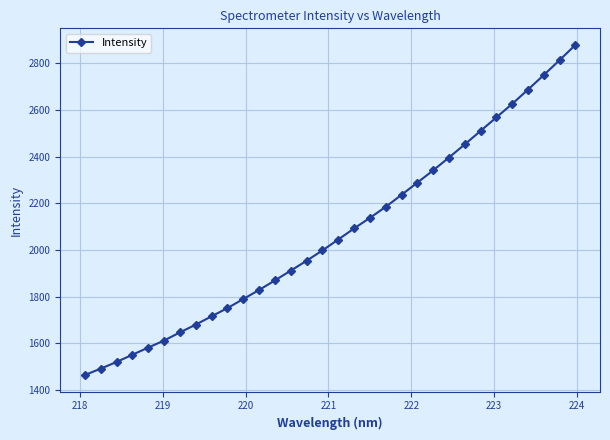

What is the value of the 13th point from the left?

1869.3